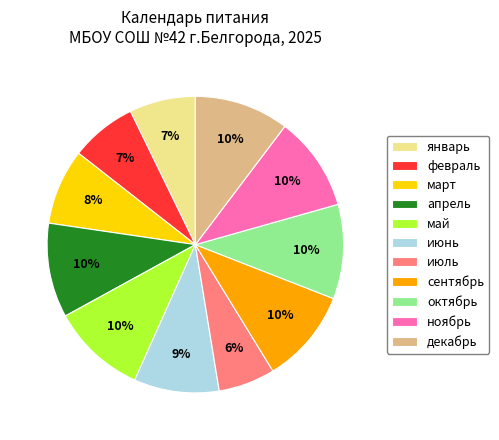

True or false: январь accounts for 7% of the total.

True